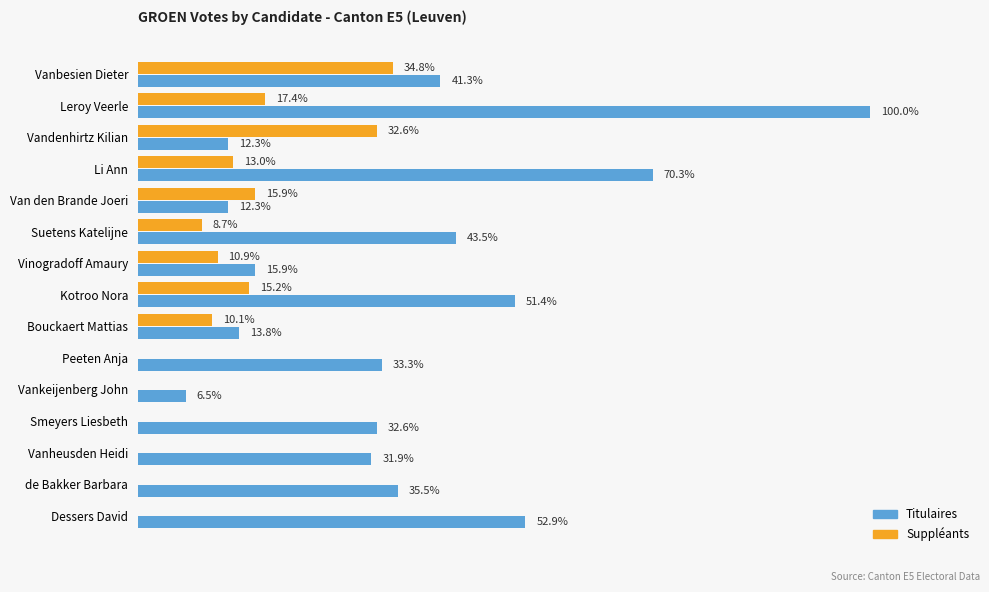

At which category is the sum across all series the highest?

Leroy Veerle